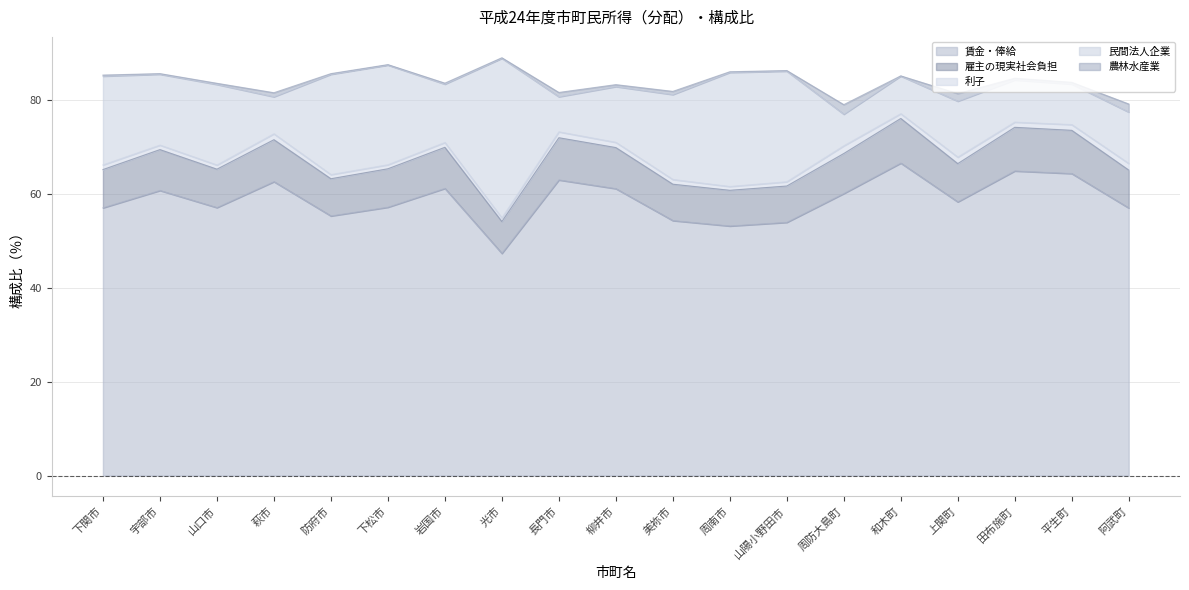

What is the lowest value of the 民間法人企業 series?

6.7